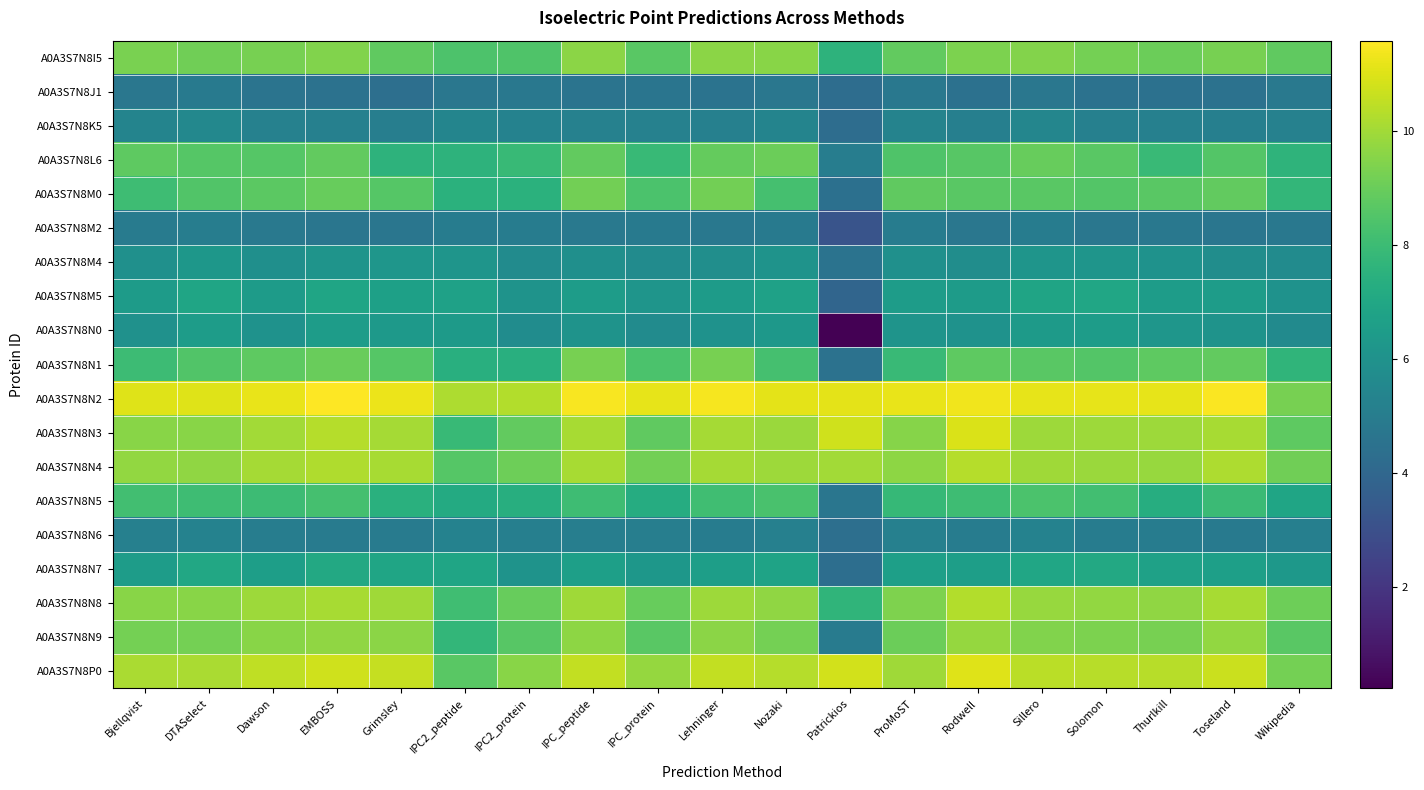

Reading right to left, what are all the values shown in this chart?

A0A3S7N8I5: Wikipedia=8.8	Toseland=9.3	Thurlkill=9.0	Solomon=9.2	Sillero=9.5	Rodwell=9.4	ProMoST=8.9	Patrickios=7.6	Nozaki=9.6	Lehninger=9.6	IPC_protein=8.7	IPC_peptide=9.6	IPC2_protein=8.4	IPC2_peptide=8.4	Grimsley=8.8	EMBOSS=9.5	Dawson=9.3	DTASelect=9.1	Bjellqvist=9.3
A0A3S7N8J1: Wikipedia=4.8	Toseland=4.5	Thurlkill=4.5	Solomon=4.5	Sillero=4.7	Rodwell=4.5	ProMoST=4.8	Patrickios=4.3	Nozaki=4.7	Lehninger=4.5	IPC_protein=4.6	IPC_peptide=4.6	IPC2_protein=4.8	IPC2_peptide=4.7	Grimsley=4.4	EMBOSS=4.5	Dawson=4.6	DTASelect=4.9	Bjellqvist=4.7
A0A3S7N8K5: Wikipedia=5.2	Toseland=5.1	Thurlkill=5.2	Solomon=5.2	Sillero=5.4	Rodwell=5.1	ProMoST=5.3	Patrickios=4.3	Nozaki=5.3	Lehninger=5.2	IPC_protein=5.2	IPC_peptide=5.2	IPC2_protein=5.2	IPC2_peptide=5.4	Grimsley=5.1	EMBOSS=5.2	Dawson=5.2	DTASelect=5.5	Bjellqvist=5.3
A0A3S7N8L6: Wikipedia=7.6	Toseland=8.6	Thurlkill=7.9	Solomon=8.7	Sillero=9.0	Rodwell=8.7	ProMoST=8.4	Patrickios=5.0	Nozaki=9.0	Lehninger=8.9	IPC_protein=7.9	IPC_peptide=8.9	IPC2_protein=7.9	IPC2_peptide=7.6	Grimsley=7.6	EMBOSS=8.8	Dawson=8.6	DTASelect=8.6	Bjellqvist=8.8
A0A3S7N8M0: Wikipedia=7.8	Toseland=8.8	Thurlkill=8.7	Solomon=8.5	Sillero=8.7	Rodwell=8.7	ProMoST=8.8	Patrickios=4.4	Nozaki=8.2	Lehninger=9.2	IPC_protein=8.4	IPC_peptide=9.2	IPC2_protein=7.5	IPC2_peptide=7.5	Grimsley=8.6	EMBOSS=8.9	Dawson=8.7	DTASelect=8.5	Bjellqvist=8.1
A0A3S7N8M2: Wikipedia=4.8	Toseland=4.7	Thurlkill=4.8	Solomon=4.7	Sillero=5.0	Rodwell=4.7	ProMoST=5.0	Patrickios=3.2	Nozaki=4.9	Lehninger=4.8	IPC_protein=4.9	IPC_peptide=4.8	IPC2_protein=5.0	IPC2_peptide=5.0	Grimsley=4.7	EMBOSS=4.7	Dawson=4.8	DTASelect=5.0	Bjellqvist=5.0
A0A3S7N8M4: Wikipedia=5.7	Toseland=5.8	Thurlkill=6.0	Solomon=6.2	Sillero=6.2	Rodwell=5.8	ProMoST=5.9	Patrickios=4.5	Nozaki=6.1	Lehninger=5.8	IPC_protein=5.7	IPC_peptide=5.9	IPC2_protein=5.7	IPC2_peptide=6.1	Grimsley=6.2	EMBOSS=6.1	Dawson=5.9	DTASelect=6.2	Bjellqvist=5.9
A0A3S7N8M5: Wikipedia=6.0	Toseland=6.5	Thurlkill=6.5	Solomon=6.9	Sillero=6.9	Rodwell=6.5	ProMoST=6.5	Patrickios=3.9	Nozaki=6.7	Lehninger=6.5	IPC_protein=6.1	IPC_peptide=6.5	IPC2_protein=6.1	IPC2_peptide=6.7	Grimsley=6.7	EMBOSS=6.9	Dawson=6.5	DTASelect=6.9	Bjellqvist=6.5
A0A3S7N8N0: Wikipedia=5.7	Toseland=6.1	Thurlkill=6.2	Solomon=6.5	Sillero=6.4	Rodwell=6.0	ProMoST=6.1	Patrickios=0.2	Nozaki=6.3	Lehninger=6.0	IPC_protein=5.7	IPC_peptide=6.0	IPC2_protein=5.8	IPC2_peptide=6.4	Grimsley=6.3	EMBOSS=6.5	Dawson=6.0	DTASelect=6.5	Bjellqvist=6.0
A0A3S7N8N1: Wikipedia=7.7	Toseland=8.9	Thurlkill=8.8	Solomon=8.6	Sillero=8.7	Rodwell=8.8	ProMoST=8.0	Patrickios=4.5	Nozaki=8.2	Lehninger=9.3	IPC_protein=8.4	IPC_peptide=9.3	IPC2_protein=7.4	IPC2_peptide=7.4	Grimsley=8.6	EMBOSS=9.0	Dawson=8.8	DTASelect=8.5	Bjellqvist=8.0
A0A3S7N8N2: Wikipedia=9.3	Toseland=11.5	Thurlkill=11.2	Solomon=11.2	Sillero=11.2	Rodwell=11.3	ProMoST=11.2	Patrickios=11.1	Nozaki=11.1	Lehninger=11.4	IPC_protein=11.2	IPC_peptide=11.5	IPC2_protein=10.3	IPC2_peptide=10.2	Grimsley=11.3	EMBOSS=11.6	Dawson=11.2	DTASelect=11.0	Bjellqvist=11.0
A0A3S7N8N3: Wikipedia=8.8	Toseland=10.1	Thurlkill=9.9	Solomon=9.9	Sillero=9.9	Rodwell=10.9	ProMoST=9.5	Patrickios=10.8	Nozaki=9.9	Lehninger=10.1	IPC_protein=8.8	IPC_peptide=10.1	IPC2_protein=8.9	IPC2_peptide=7.9	Grimsley=10.1	EMBOSS=10.3	Dawson=10.0	DTASelect=9.6	Bjellqvist=9.6
A0A3S7N8N4: Wikipedia=9.1	Toseland=10.2	Thurlkill=9.8	Solomon=9.9	Sillero=10.0	Rodwell=10.3	ProMoST=9.7	Patrickios=10.0	Nozaki=9.9	Lehninger=10.1	IPC_protein=9.2	IPC_peptide=10.1	IPC2_protein=9.1	IPC2_peptide=8.6	Grimsley=10.1	EMBOSS=10.2	Dawson=10.0	DTASelect=9.7	Bjellqvist=9.8
A0A3S7N8N5: Wikipedia=6.9	Toseland=8.0	Thurlkill=7.3	Solomon=8.2	Sillero=8.4	Rodwell=8.1	ProMoST=7.8	Patrickios=4.7	Nozaki=8.3	Lehninger=8.1	IPC_protein=7.3	IPC_peptide=8.1	IPC2_protein=7.3	IPC2_peptide=7.2	Grimsley=7.4	EMBOSS=8.3	Dawson=8.0	DTASelect=8.1	Bjellqvist=8.2
A0A3S7N8N6: Wikipedia=5.1	Toseland=4.9	Thurlkill=5.0	Solomon=5.0	Sillero=5.2	Rodwell=5.0	ProMoST=5.2	Patrickios=4.4	Nozaki=5.2	Lehninger=5.0	IPC_protein=5.1	IPC_peptide=5.1	IPC2_protein=5.1	IPC2_peptide=5.2	Grimsley=4.9	EMBOSS=4.9	Dawson=5.1	DTASelect=5.3	Bjellqvist=5.2
A0A3S7N8N7: Wikipedia=6.3	Toseland=6.6	Thurlkill=6.7	Solomon=7.1	Sillero=7.0	Rodwell=6.6	ProMoST=6.6	Patrickios=4.3	Nozaki=6.8	Lehninger=6.6	IPC_protein=6.3	IPC_peptide=6.6	IPC2_protein=6.1	IPC2_peptide=6.9	Grimsley=6.9	EMBOSS=7.1	Dawson=6.6	DTASelect=7.0	Bjellqvist=6.5
A0A3S7N8N8: Wikipedia=9.1	Toseland=10.1	Thurlkill=9.7	Solomon=9.8	Sillero=9.8	Rodwell=10.3	ProMoST=9.4	Patrickios=7.6	Nozaki=9.7	Lehninger=9.9	IPC_protein=8.9	IPC_peptide=10.0	IPC2_protein=9.0	IPC2_peptide=8.1	Grimsley=10.0	EMBOSS=10.1	Dawson=9.9	DTASelect=9.6	Bjellqvist=9.6
A0A3S7N8N9: Wikipedia=8.7	Toseland=9.7	Thurlkill=9.3	Solomon=9.4	Sillero=9.5	Rodwell=9.8	ProMoST=9.0	Patrickios=4.9	Nozaki=9.2	Lehninger=9.6	IPC_protein=8.7	IPC_peptide=9.6	IPC2_protein=8.7	IPC2_peptide=7.7	Grimsley=9.6	EMBOSS=9.7	Dawson=9.6	DTASelect=9.2	Bjellqvist=9.2
A0A3S7N8P0: Wikipedia=9.2	Toseland=10.7	Thurlkill=10.4	Solomon=10.4	Sillero=10.4	Rodwell=11.0	ProMoST=10.0	Patrickios=10.8	Nozaki=10.3	Lehninger=10.6	IPC_protein=9.8	IPC_peptide=10.6	IPC2_protein=9.6	IPC2_peptide=8.7	Grimsley=10.6	EMBOSS=10.8	Dawson=10.5	DTASelect=10.2	Bjellqvist=10.2